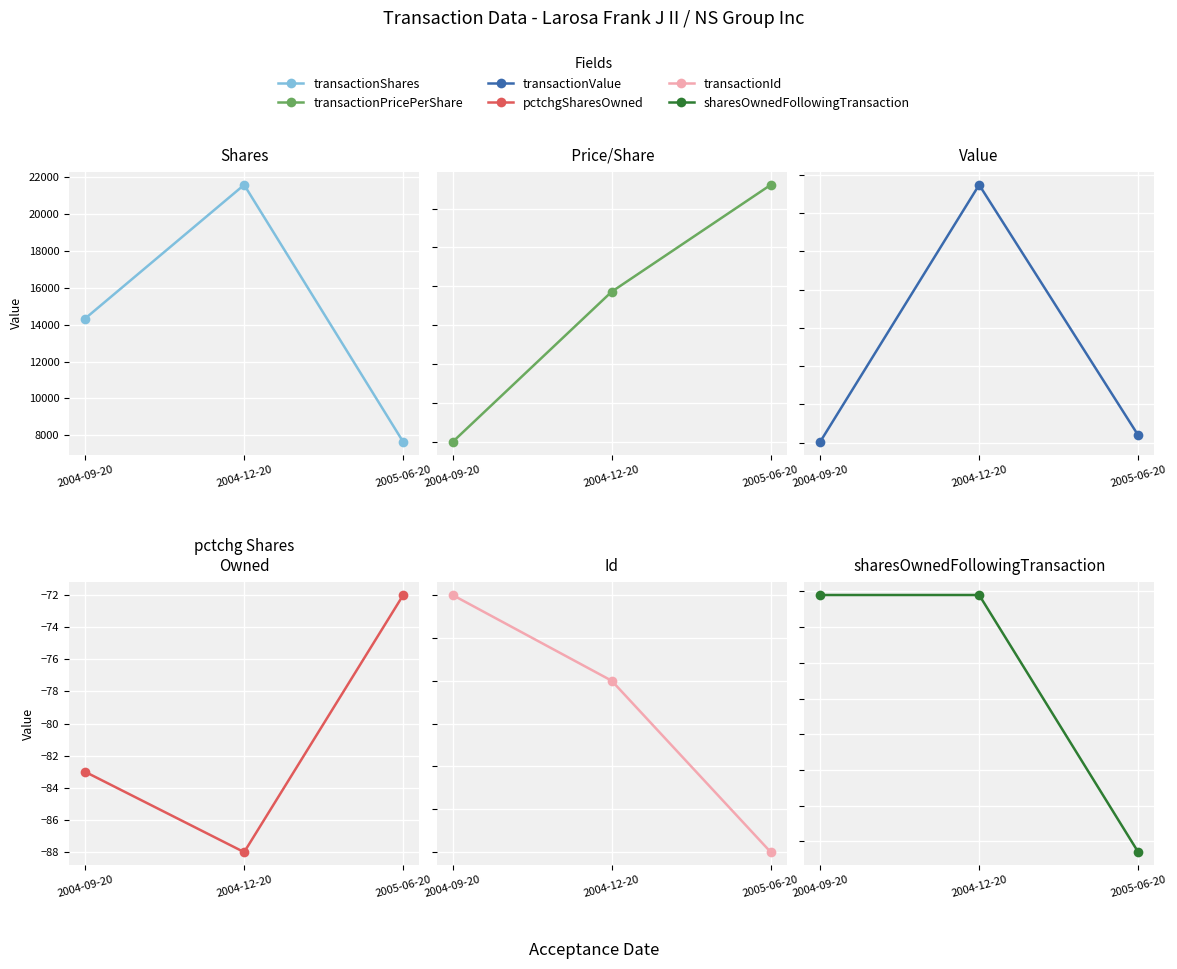

What is the maximum value shown in the chart?

586614.0